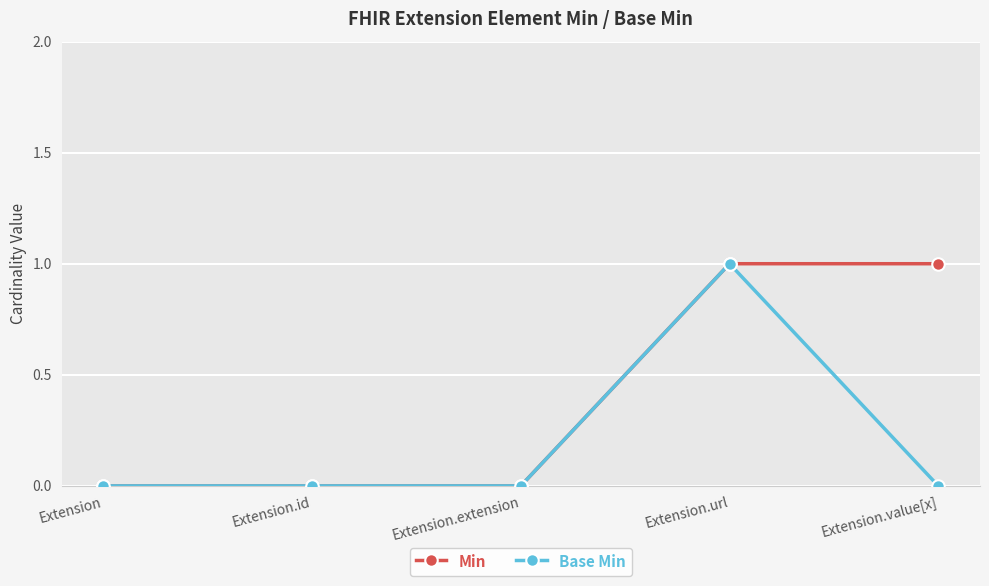

How many Min values are between 0 and 1?

5